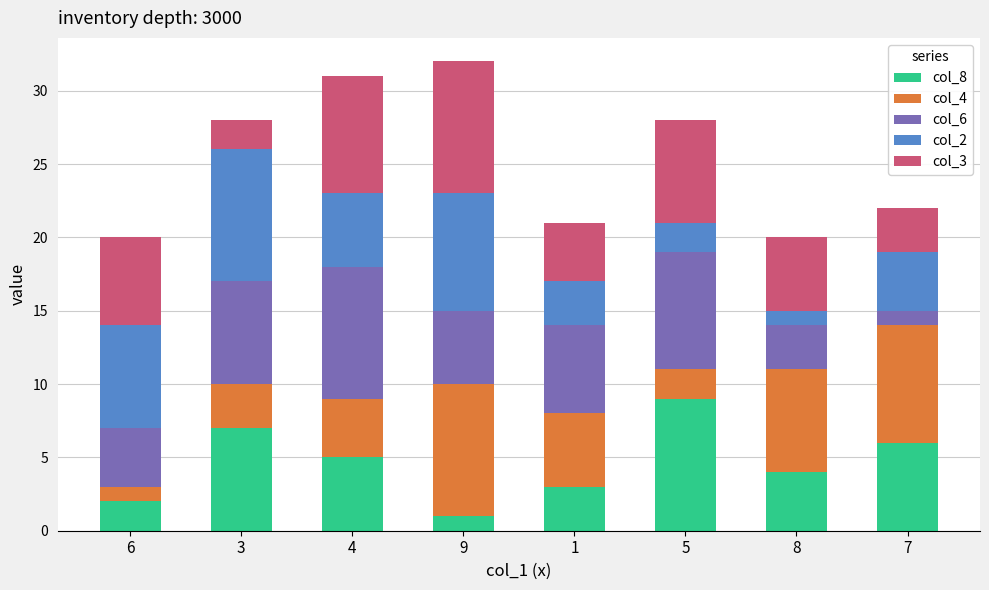

At which label does col_3 first exceed 6?

4